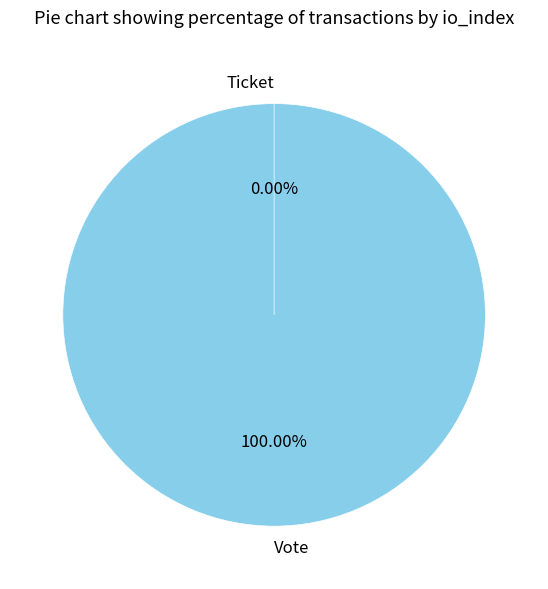

To the nearest percent, what portion does Vote represent?

100%